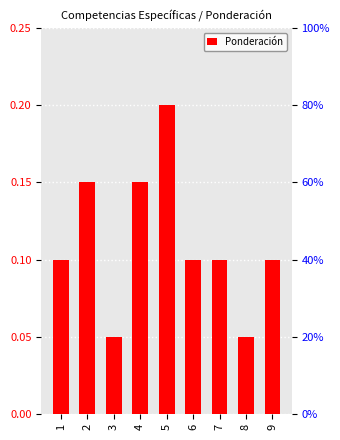

Which has a higher value, 9 or 6?

9